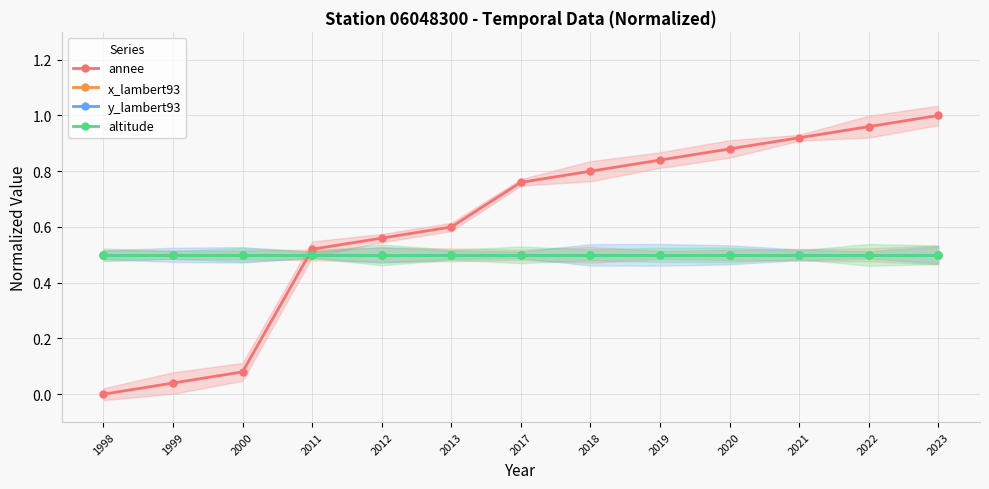

Rank the categories by altitude value from lowest to highest.

1998, 1999, 2000, 2011, 2012, 2013, 2017, 2018, 2019, 2020, 2021, 2022, 2023